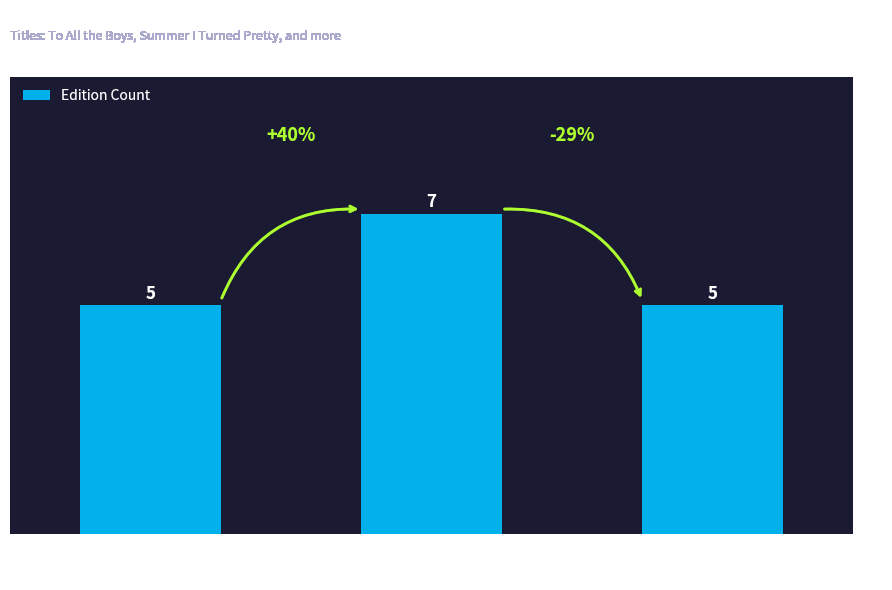

Count the values in the range 5 to 7.

3